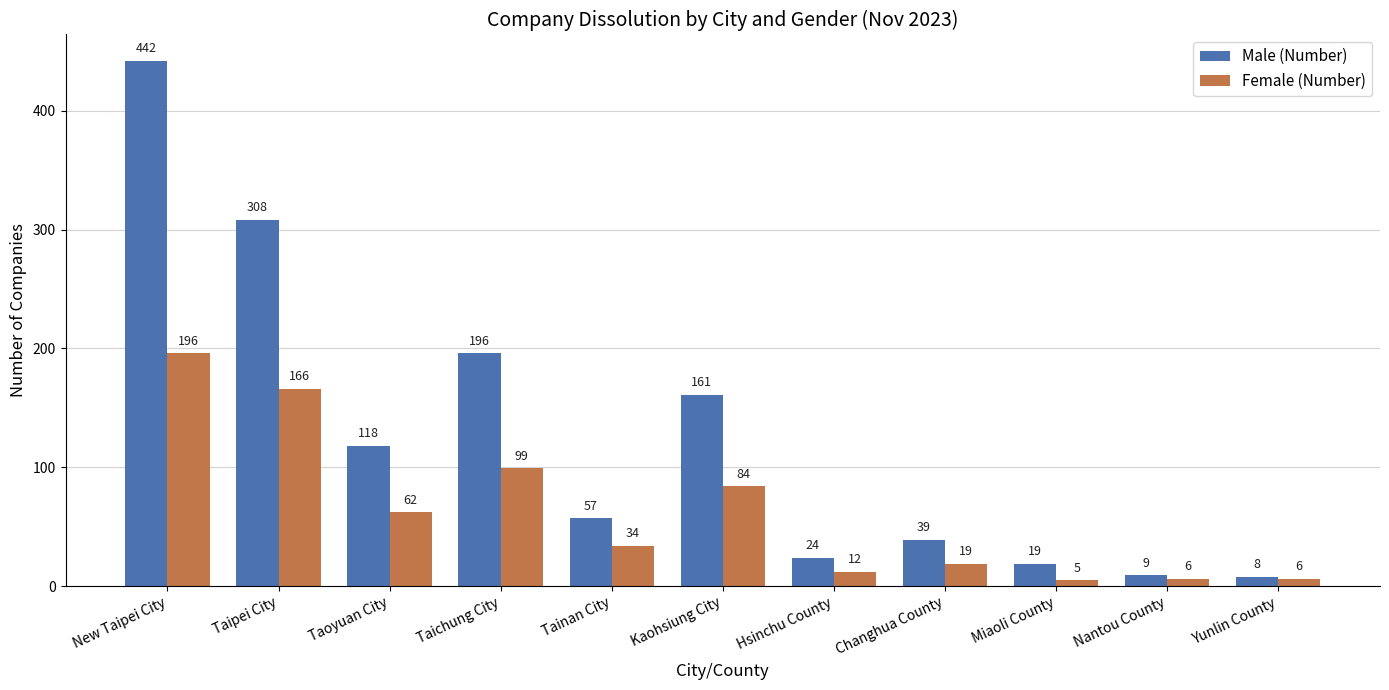

Which series has the widest spread of values?

Male (Number)